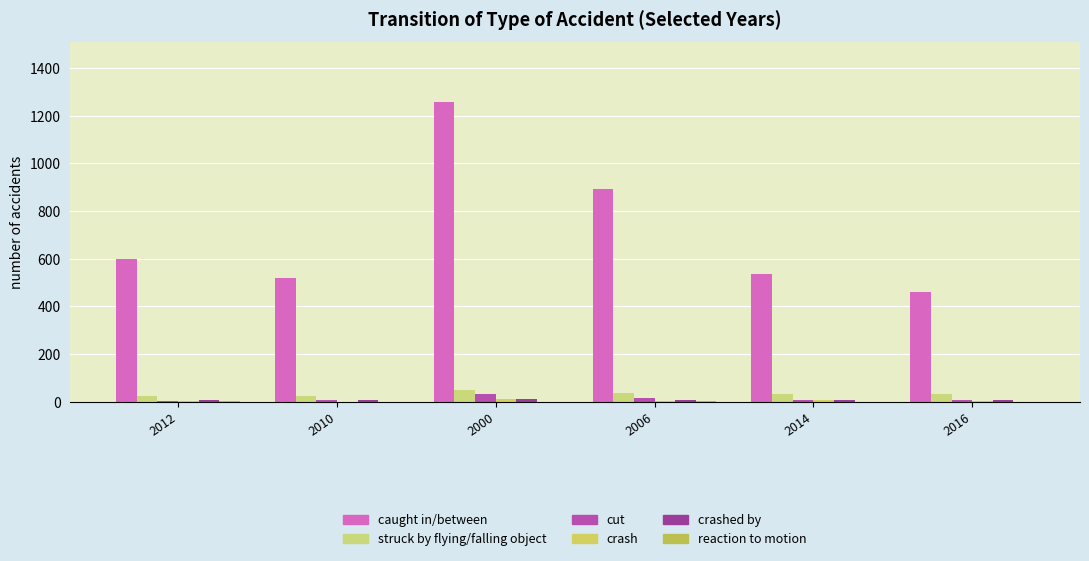

What is the average value of the cut series?

13